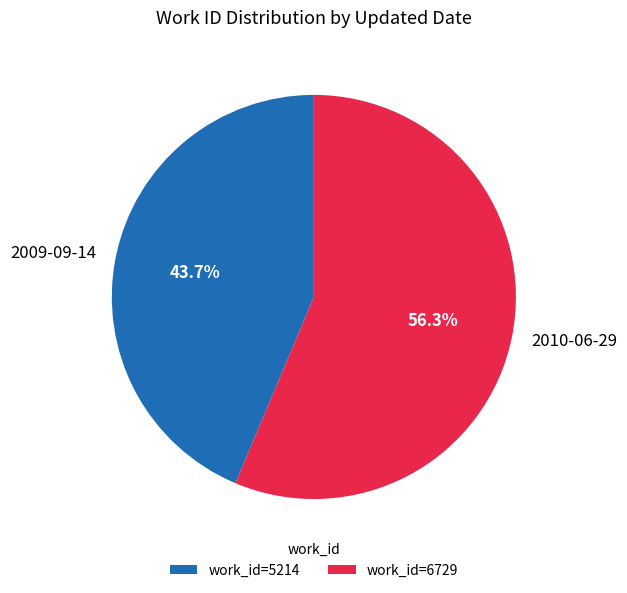

Which slice represents more than half of the pie?

2010-06-29